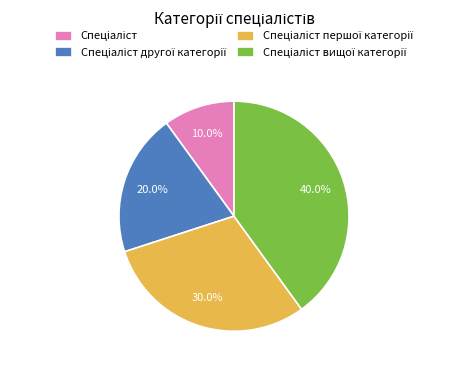

Does any single category account for the majority?

No